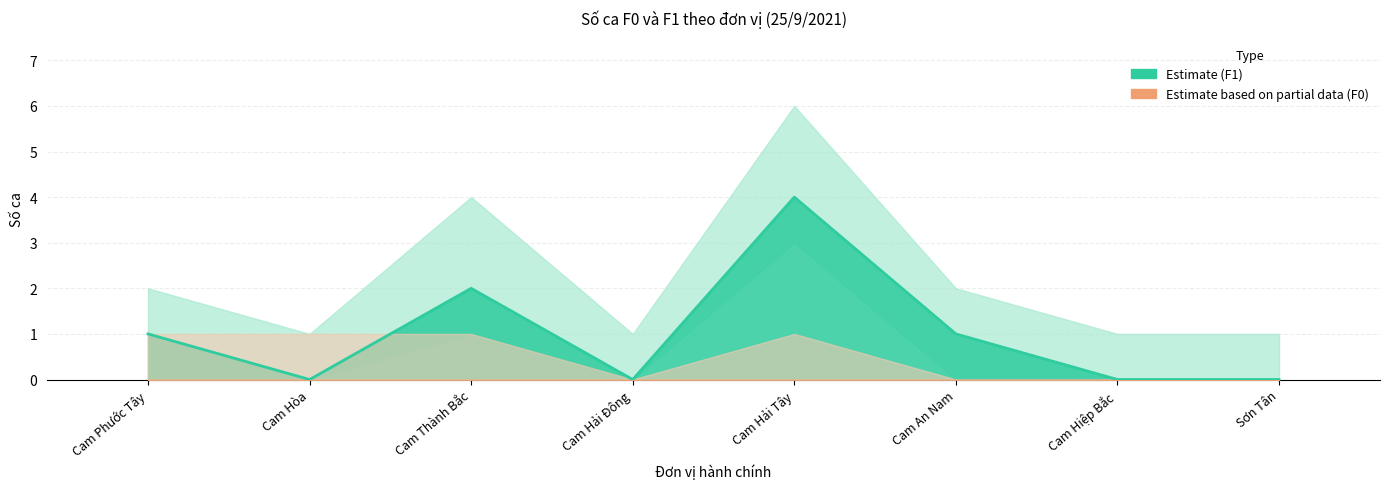

What is the average value?

1